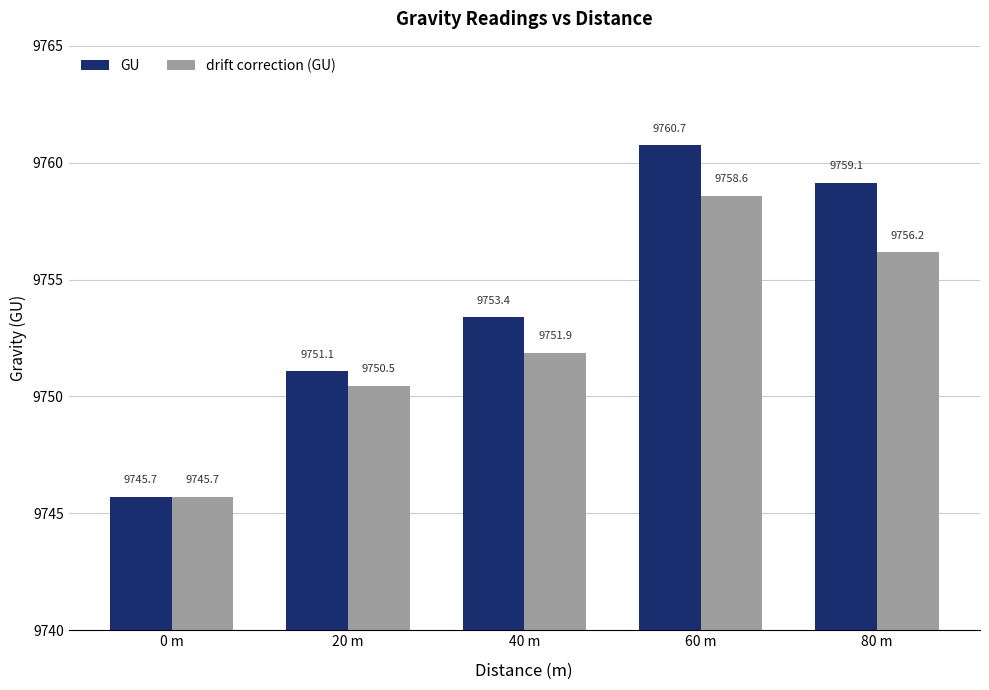

True or false: GU has a value of 9745.7 at 0 m.

True